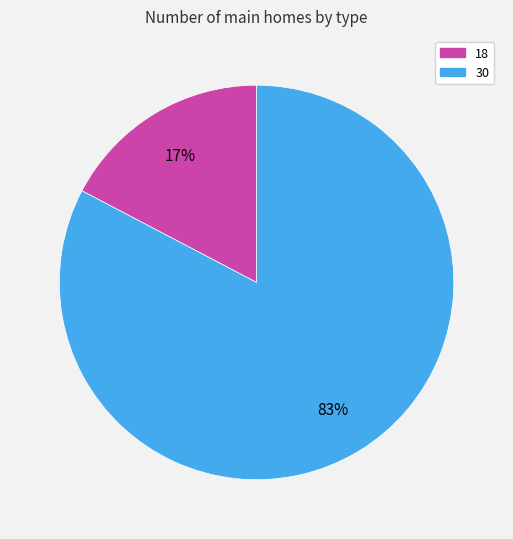

The 30 slice represents 91% of the pie. True or false?

False